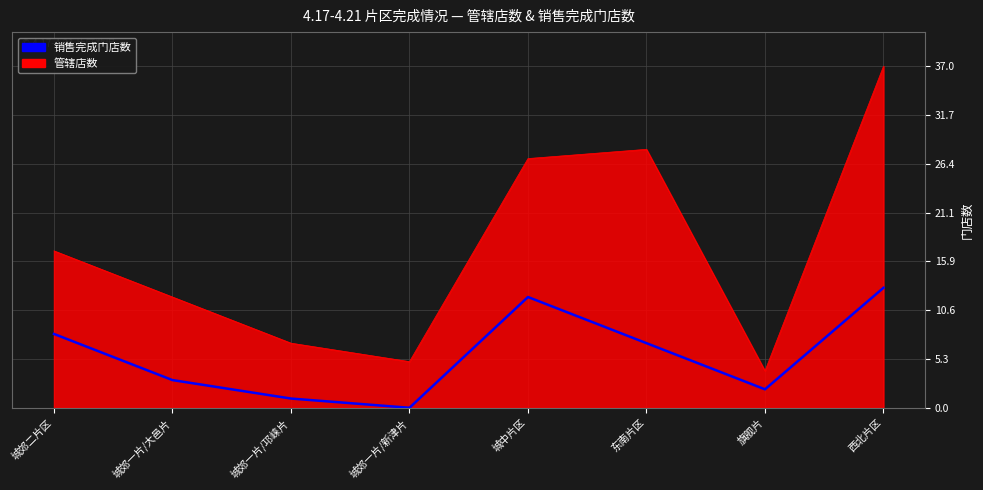

What is the difference between the highest and lowest values at 东南片区?

21